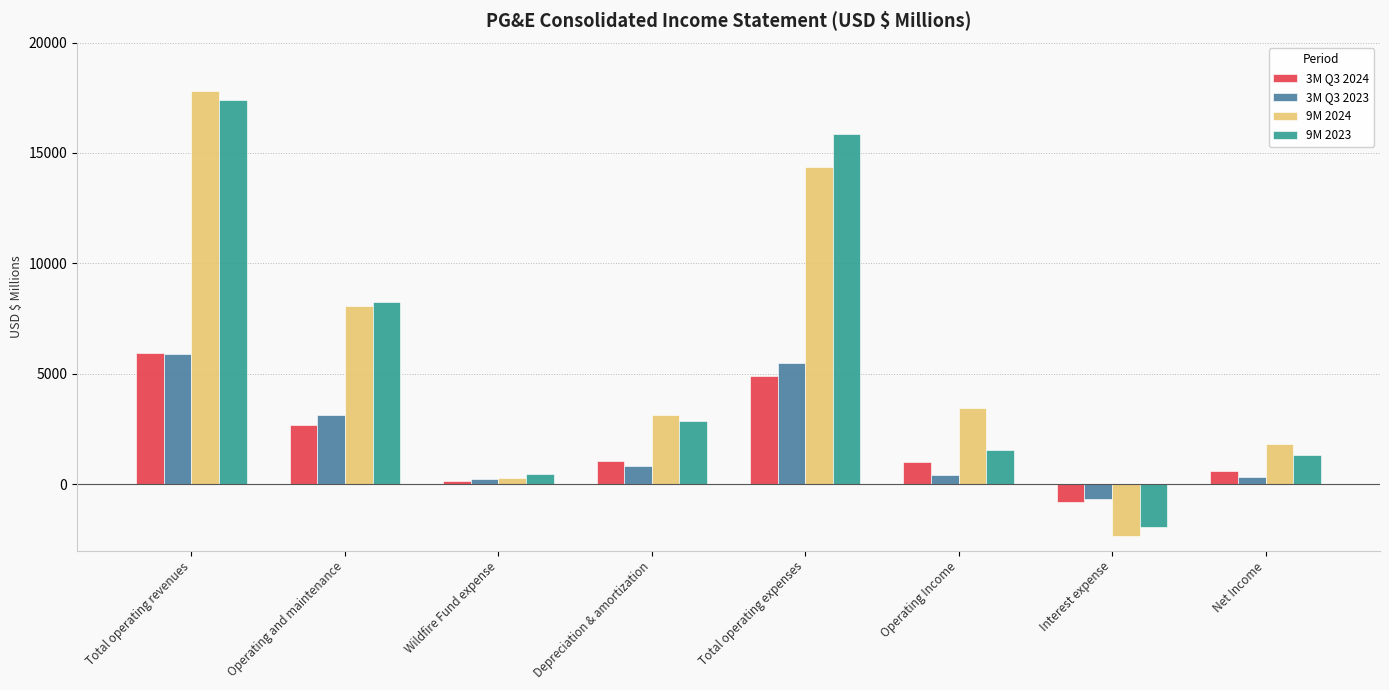

What position from the right is Total operating expenses?

4